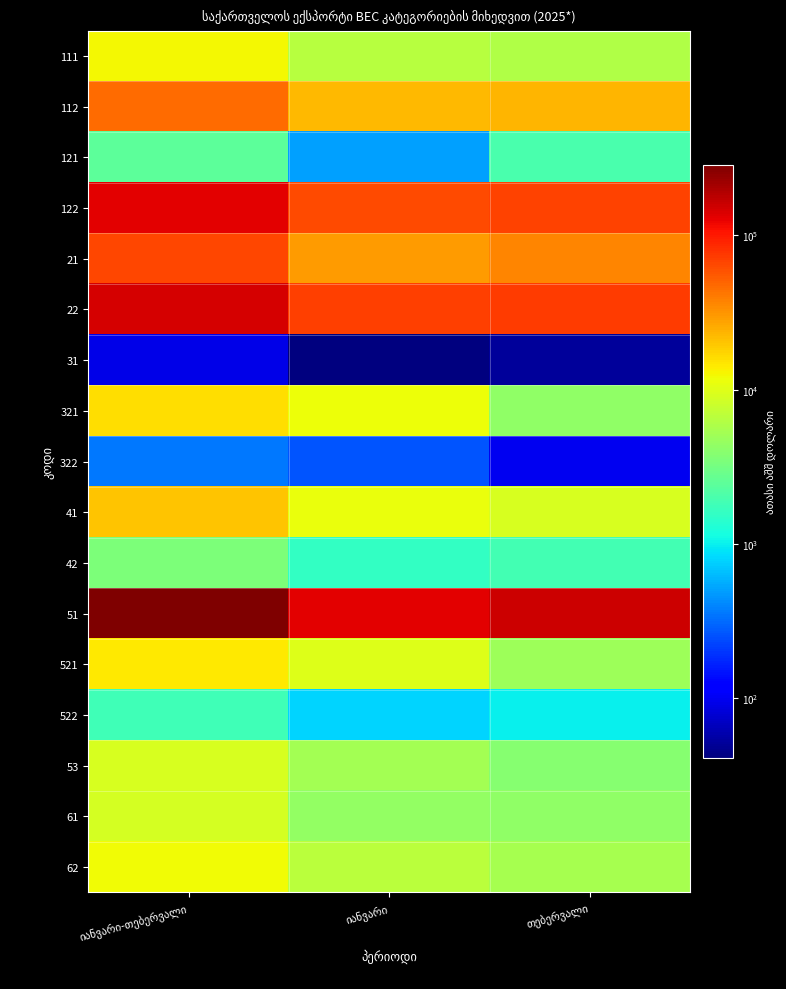

How many categories are shown in the chart?

3